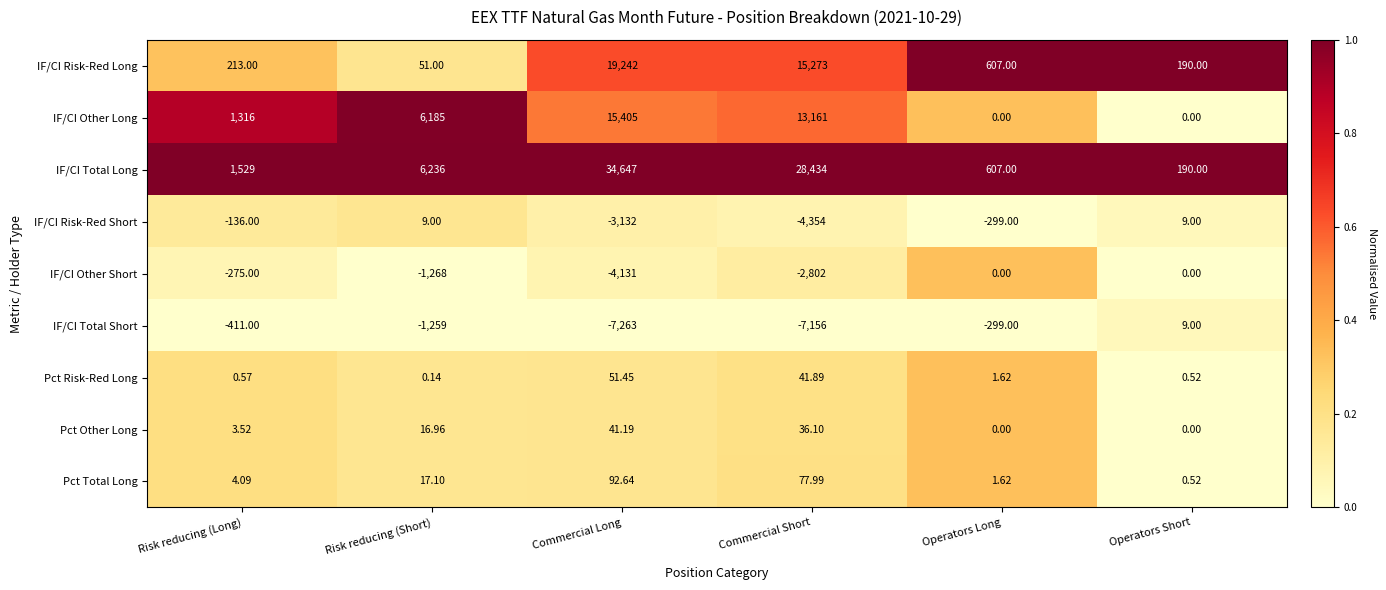

Which series has the largest range (max minus min)?

IF/CI Total Long